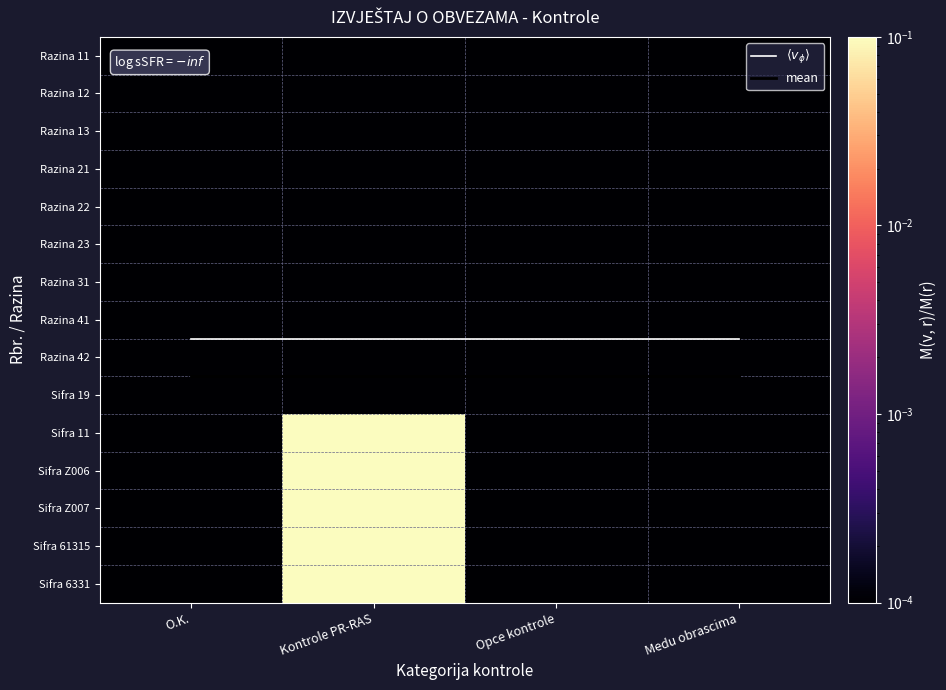

At which category is the sum across all series the highest?

Kontrole PR-RAS